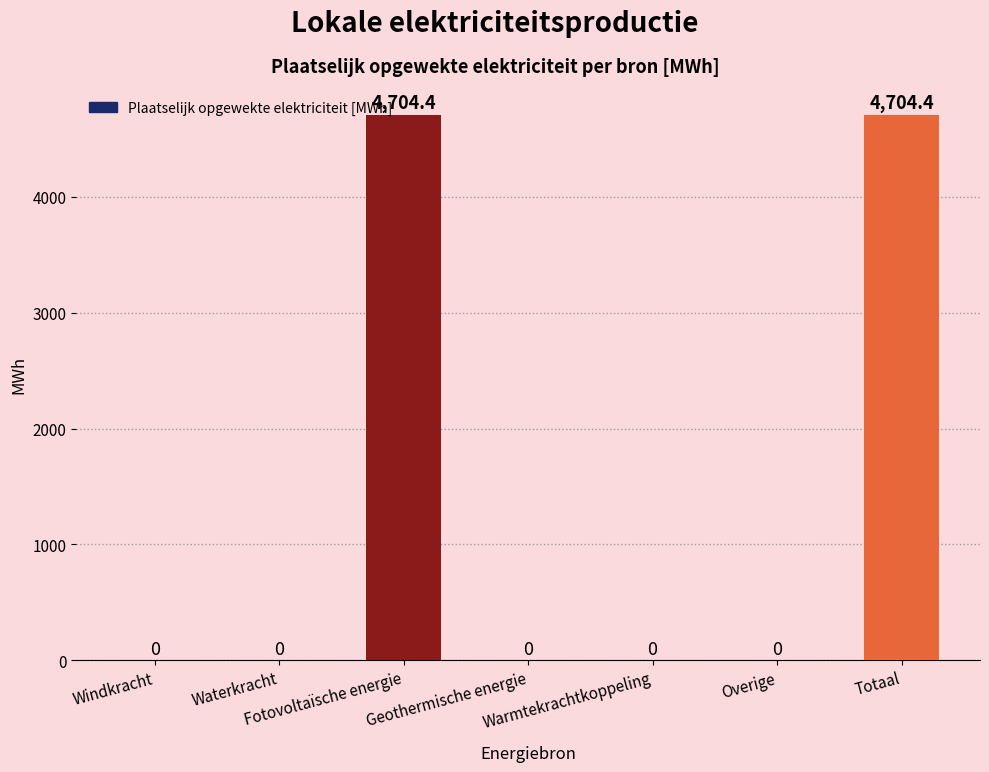

What value does the data have at Totaal?

4704.4